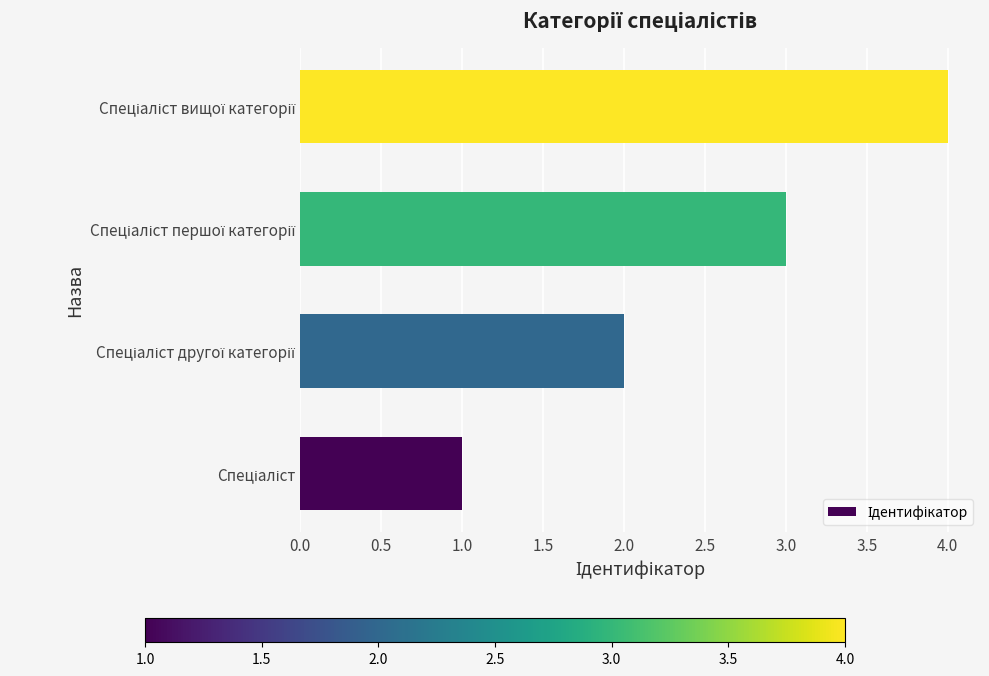

What is the greatest value displayed?

4